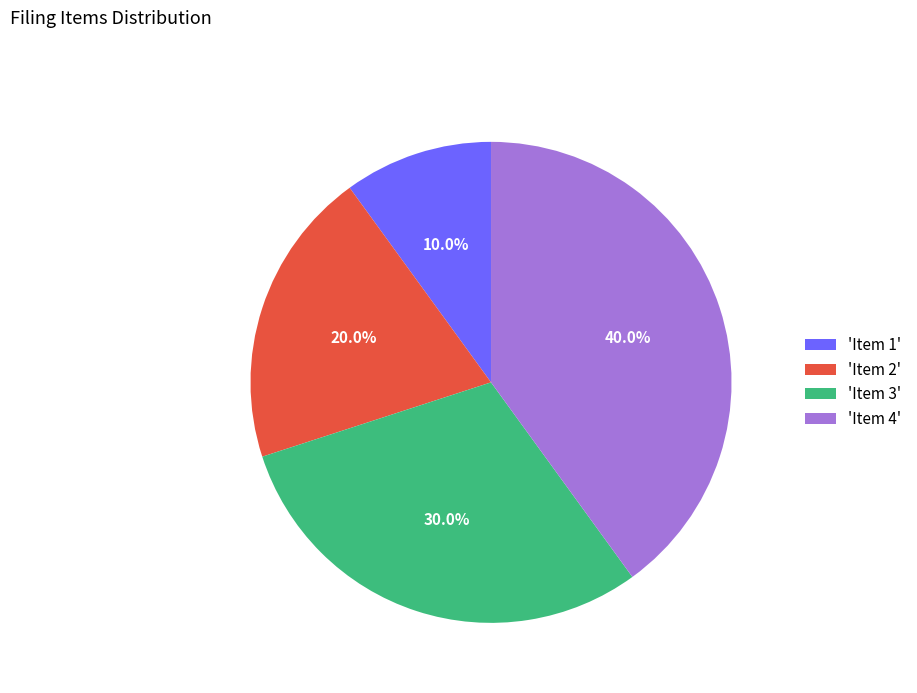

Is there any slice that represents more than half of the pie?

No